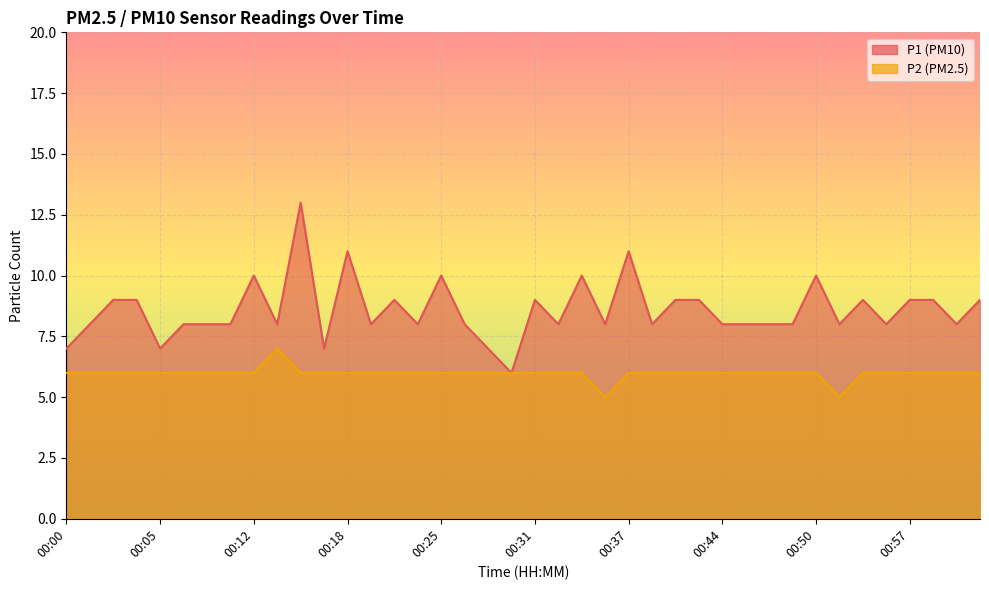

At which label is P1 closest to 9?

00:02